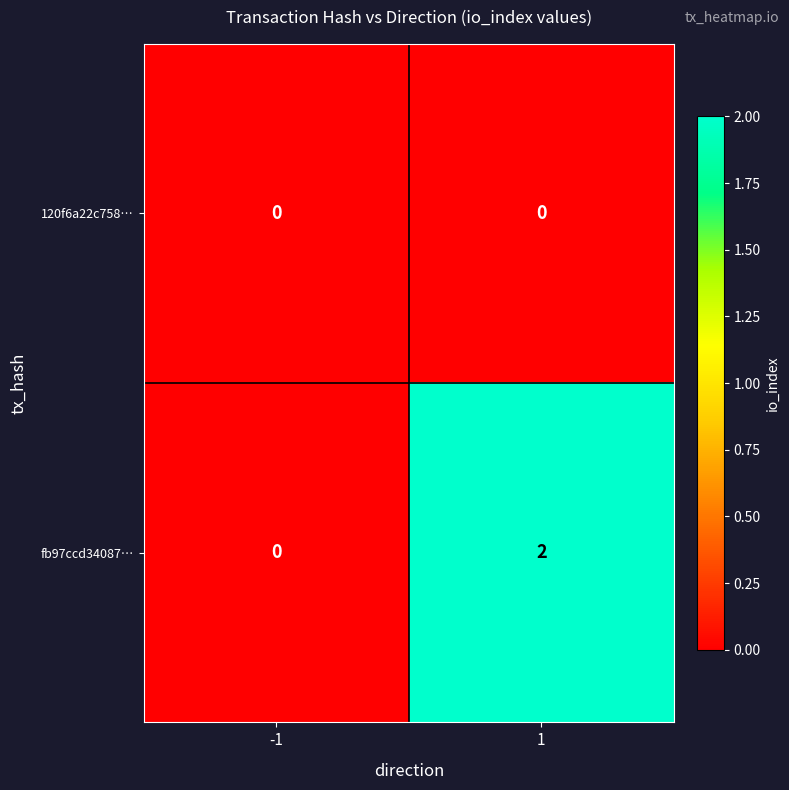

Which series changed the most between -1 and 1?

fb97ccd34087…